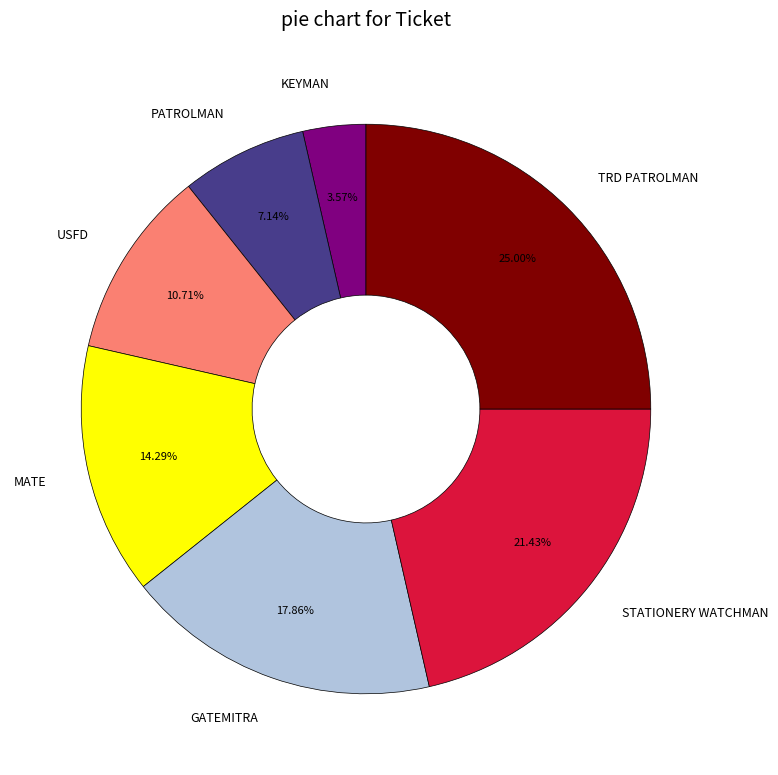

Is it true that USFD is 11% of the pie?

True